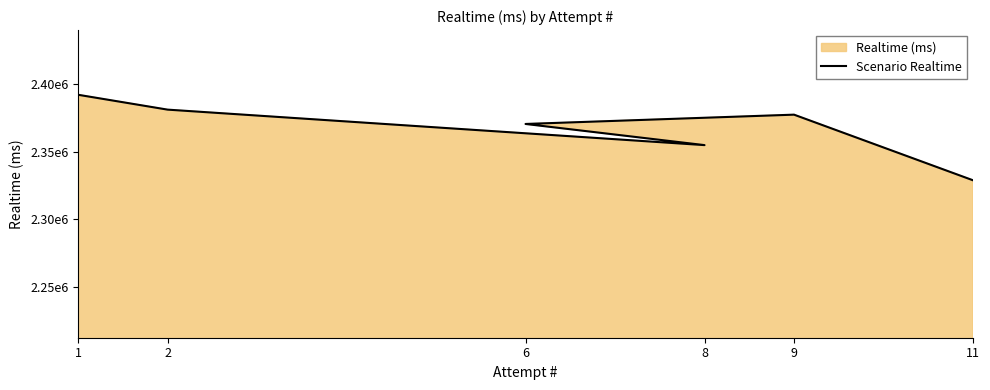

What is the maximum value shown in the chart?

2391992